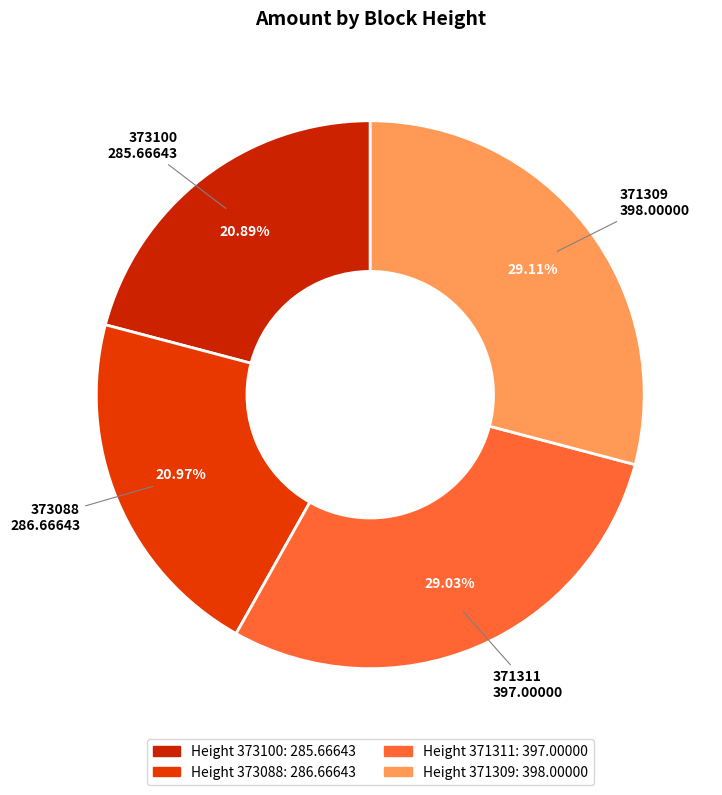

To the nearest percent, what is the difference between the largest and smallest slice percentages?

8%